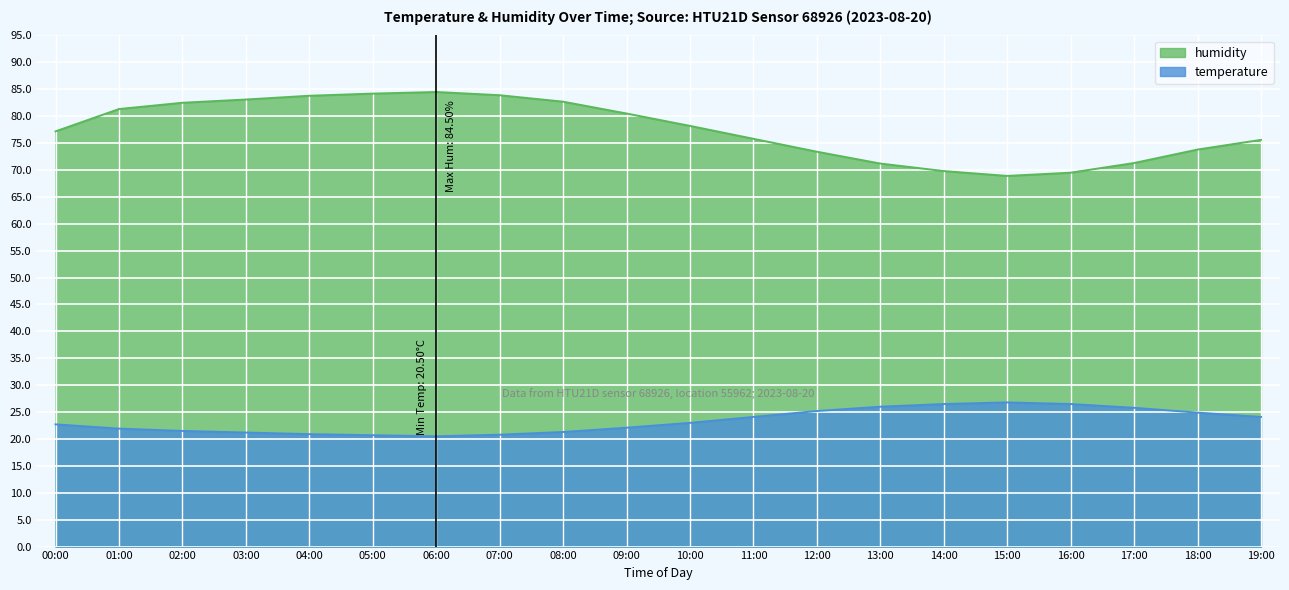

At how many categories does at least one series exceed 38?

20